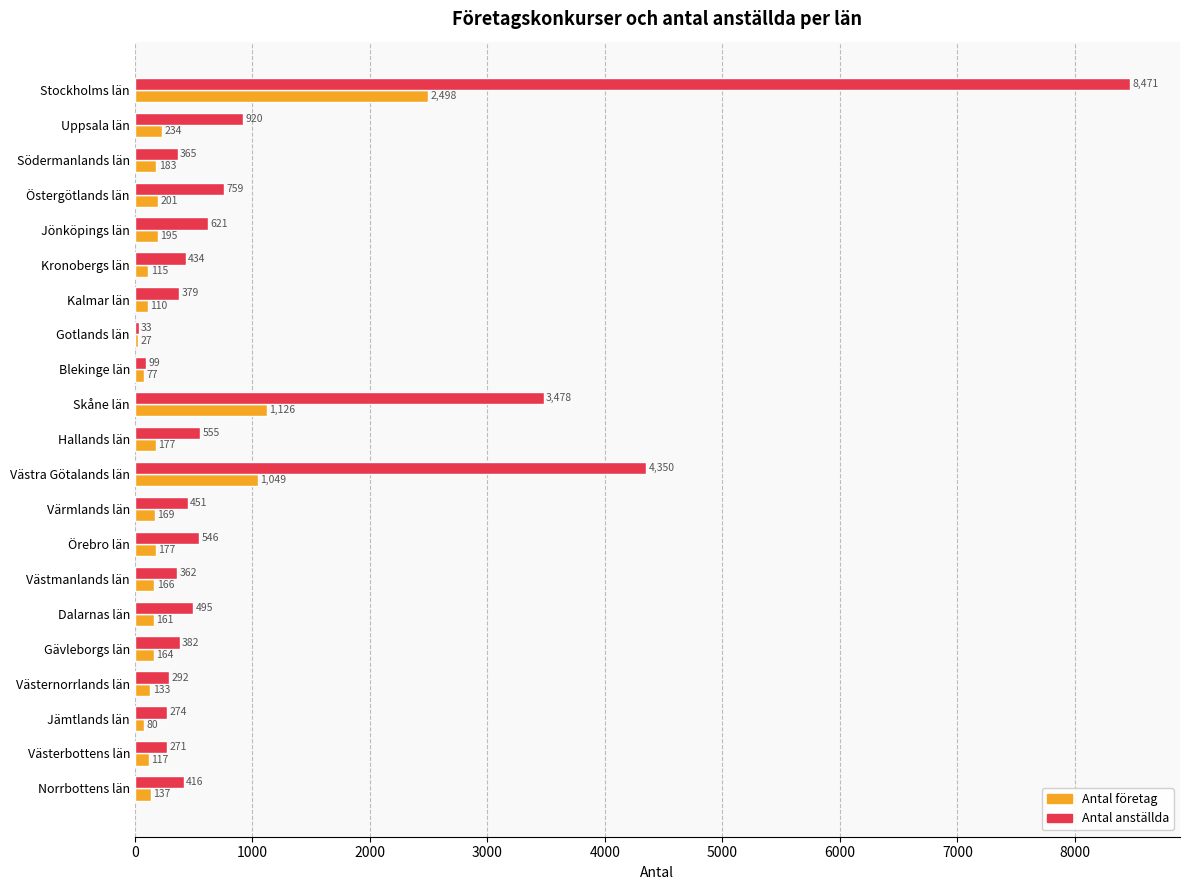

At how many categories does at least one series exceed 2465?

3